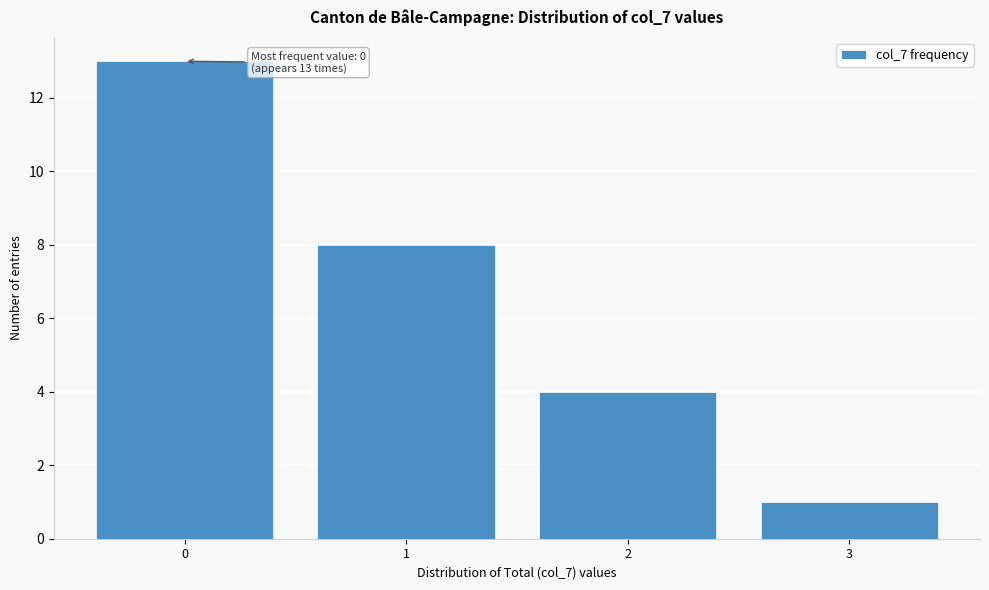

Reading left to right, list all the values displayed in this chart.

0=13	1=8	2=4	3=1